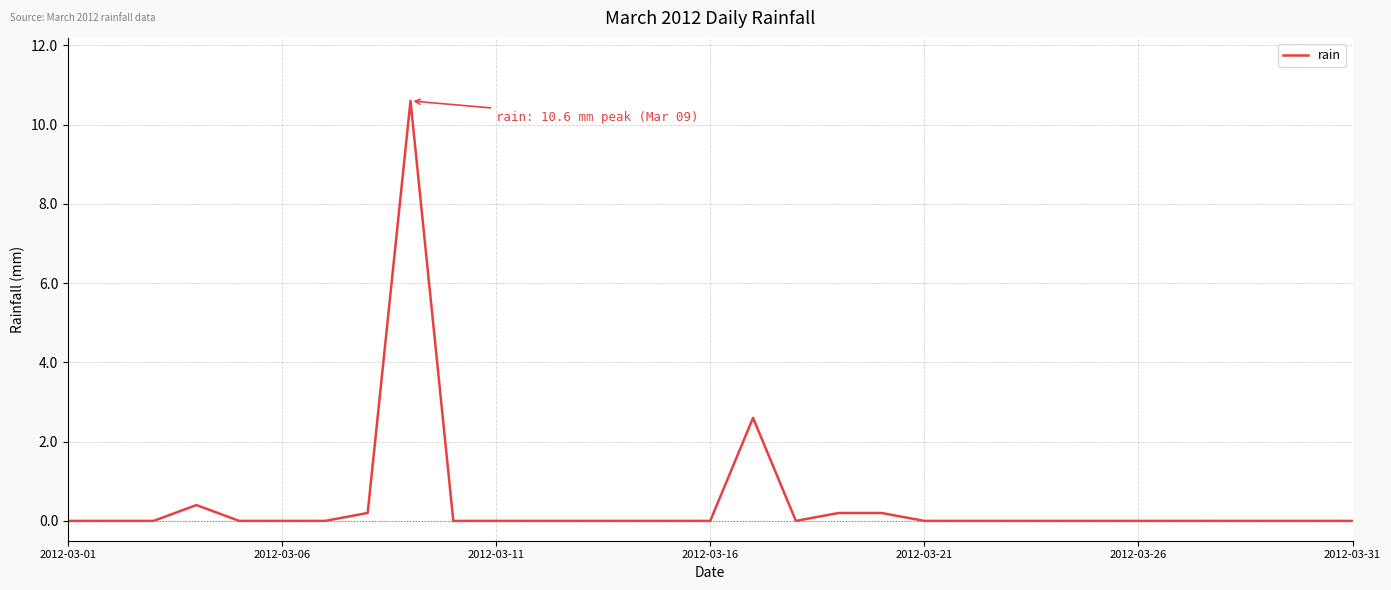

What is the average value?

0.5